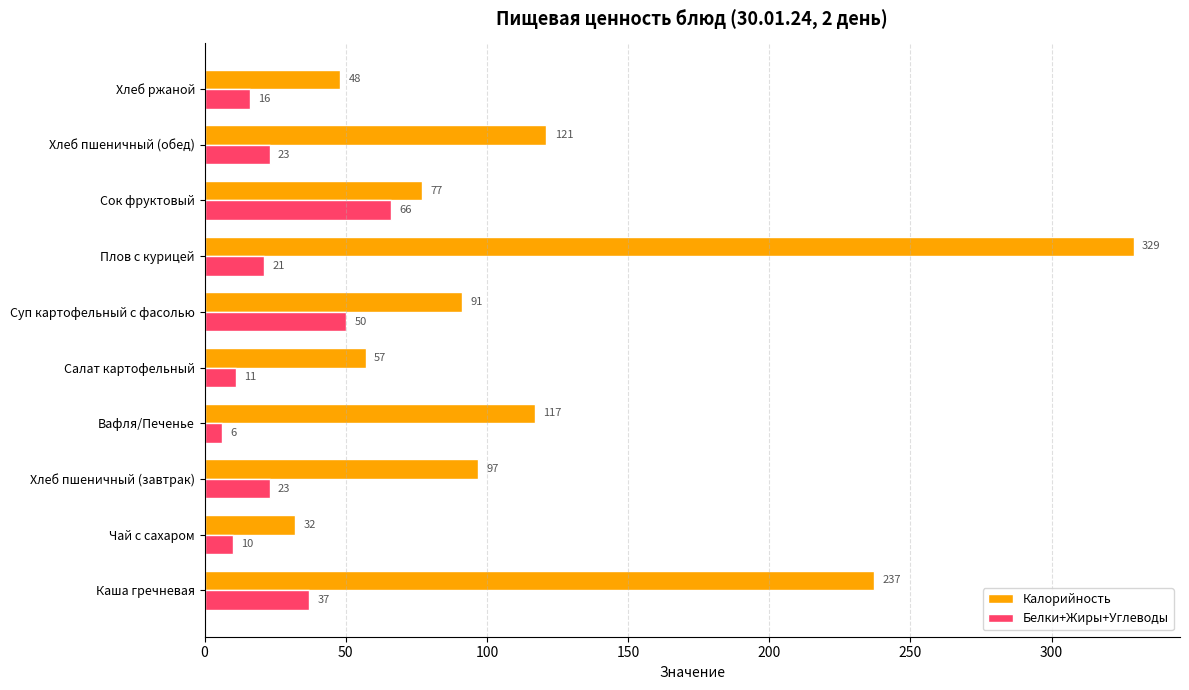

Rank the series by their average value, from lowest to highest.

Белки+Жиры+Углеводы, Калорийность